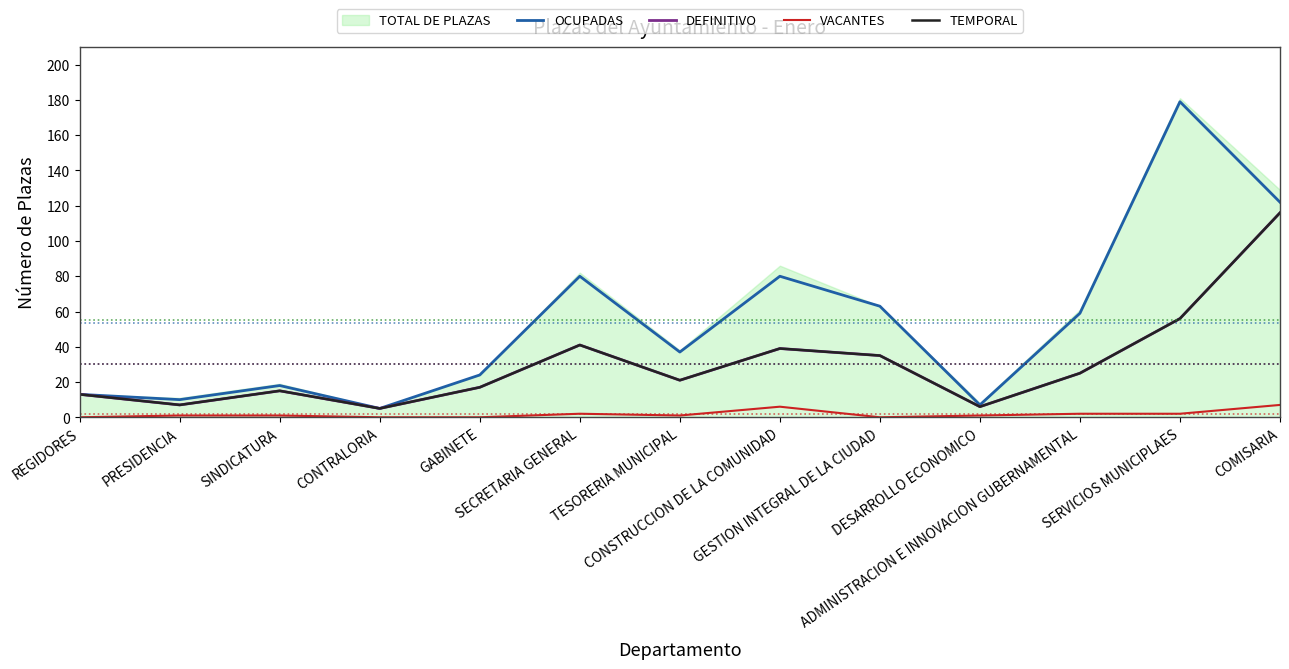

True or false: VACANTES and OCUPADAS cross at least once.

False